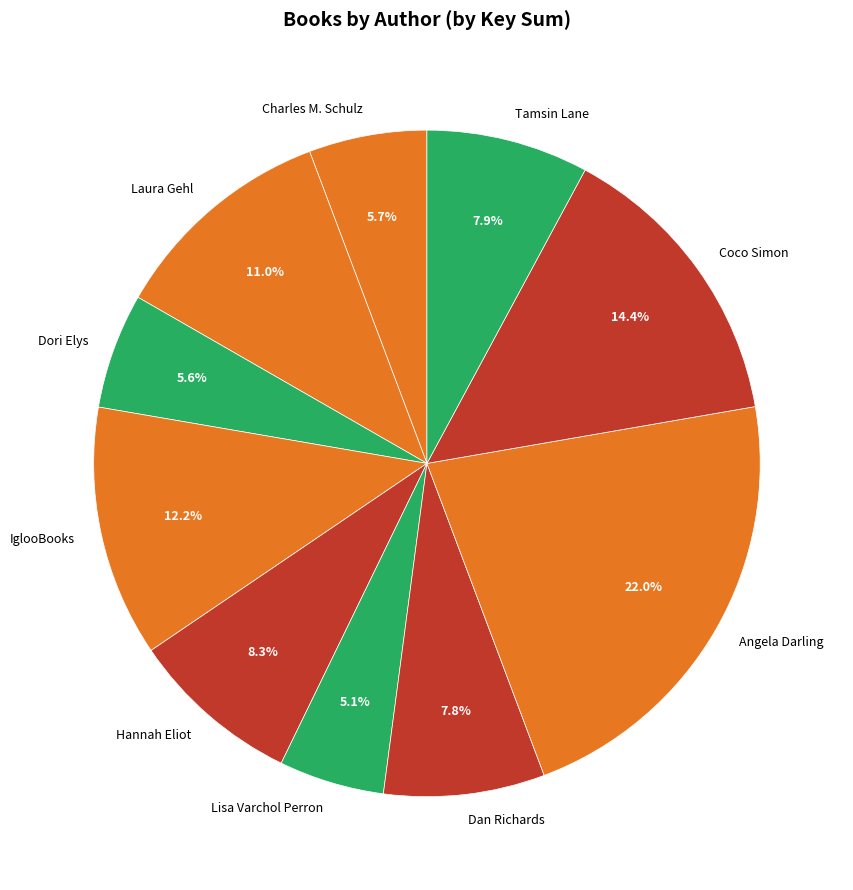

True or false: Dori Elys accounts for 1% of the total.

False